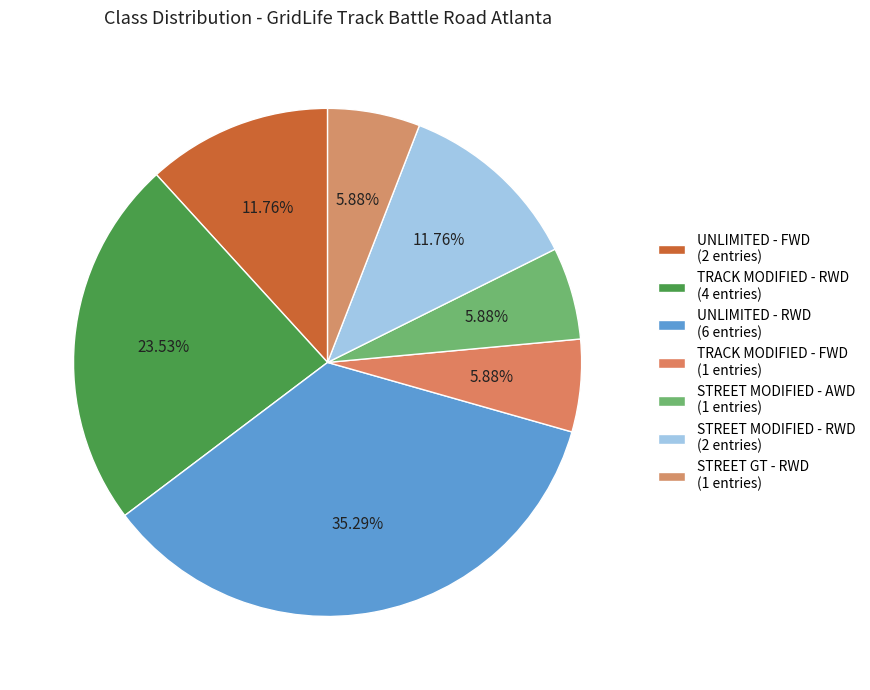

To the nearest percent, what percentage of the pie is STREET MODIFIED - AWD?

6%